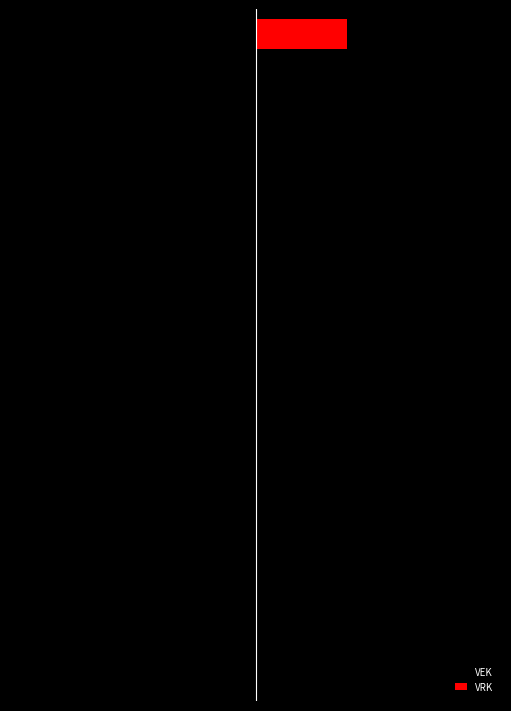

Which has a higher value, 12 or 2?

12